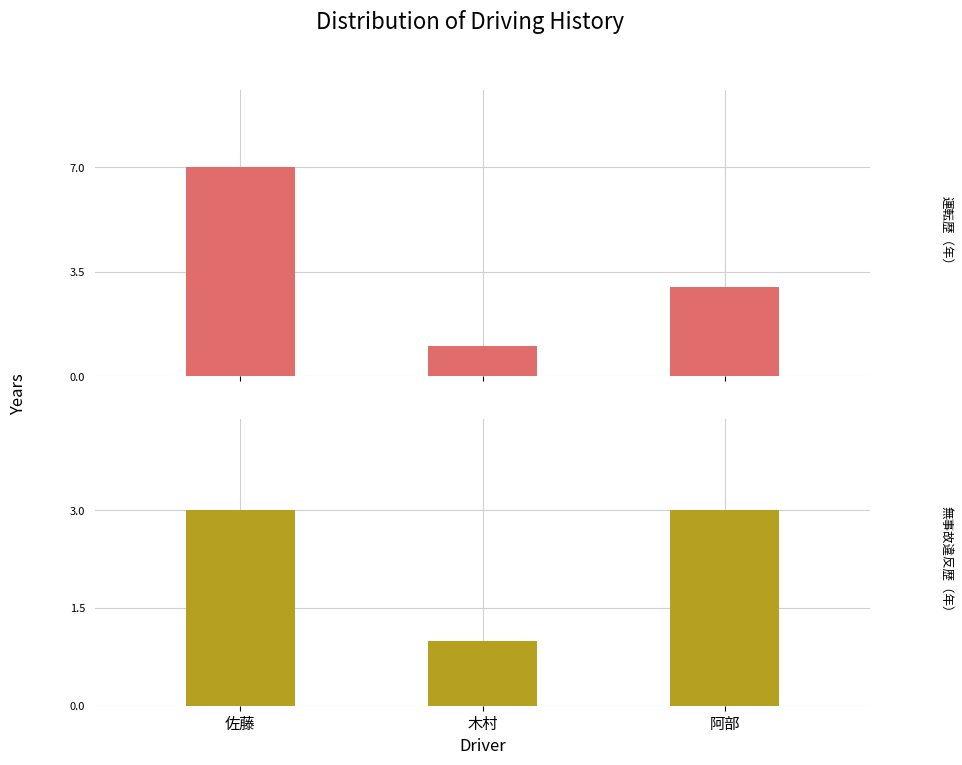

What is the greatest value displayed?

7